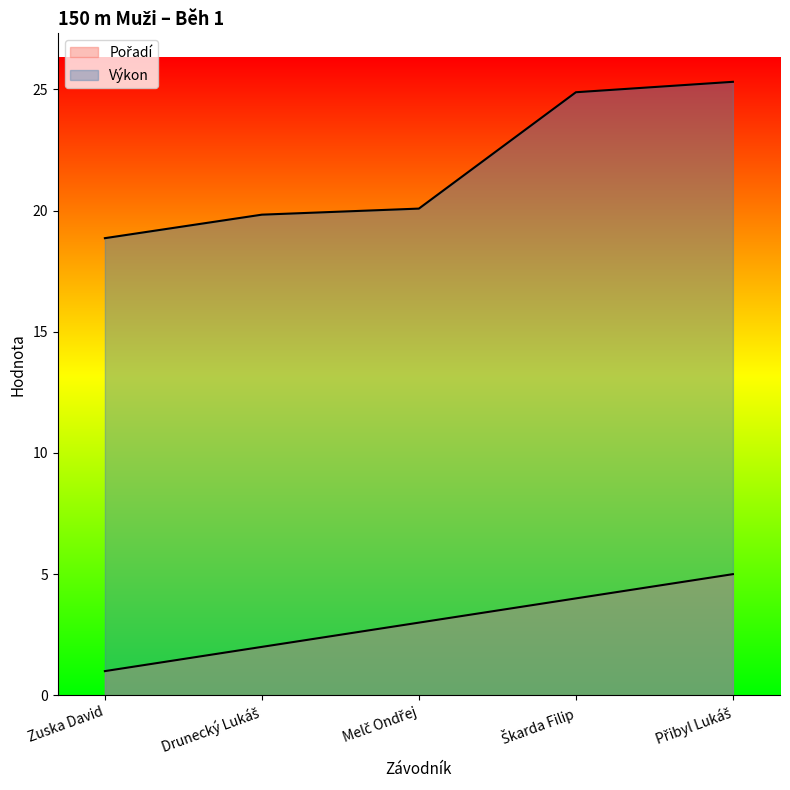

What is the sum of the Výkon values at Zuska David and Škarda Filip?

43.7